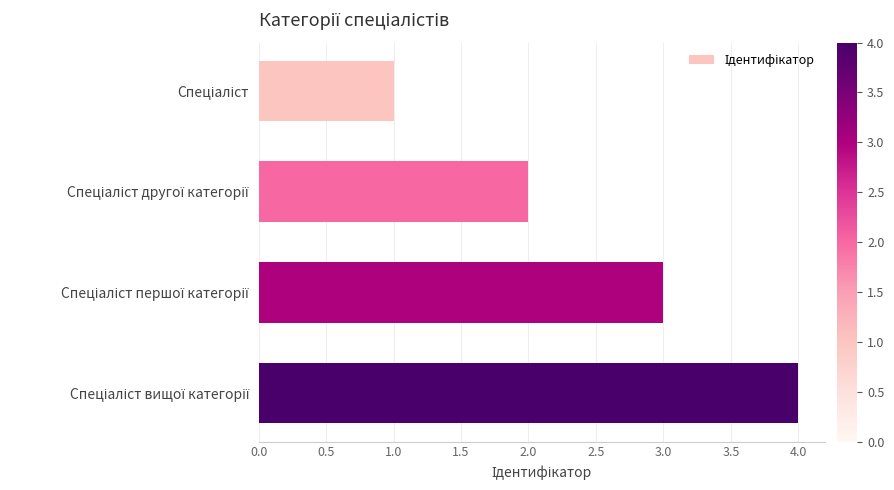

What is the difference between the maximum and minimum values?

3